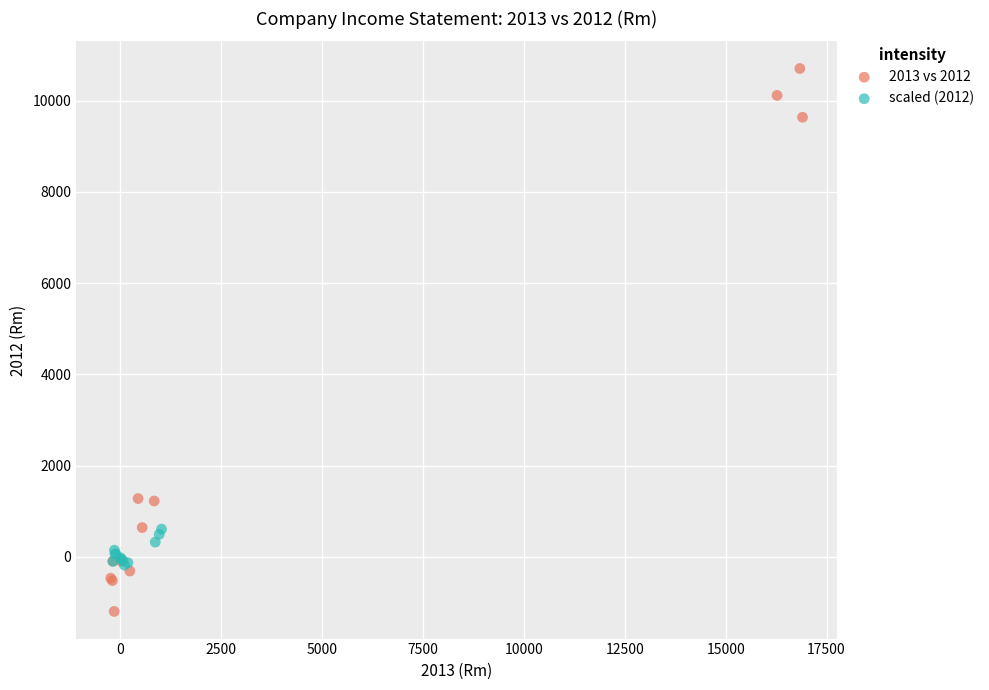

What are all the series names shown in the legend?

2013 vs 2012, scaled (2012)